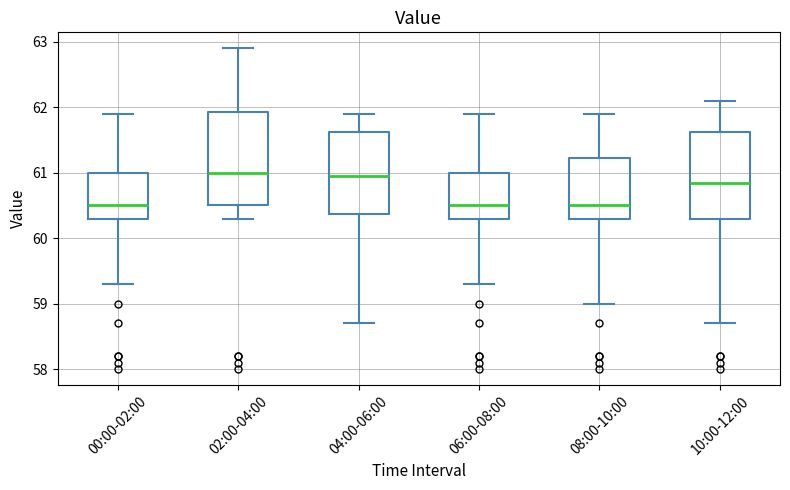

Where does the median line of the box for 00:00-02:00 sit on the y-axis? The values are not printed on the chart, so give them approximately, as read against the axis.

60.5